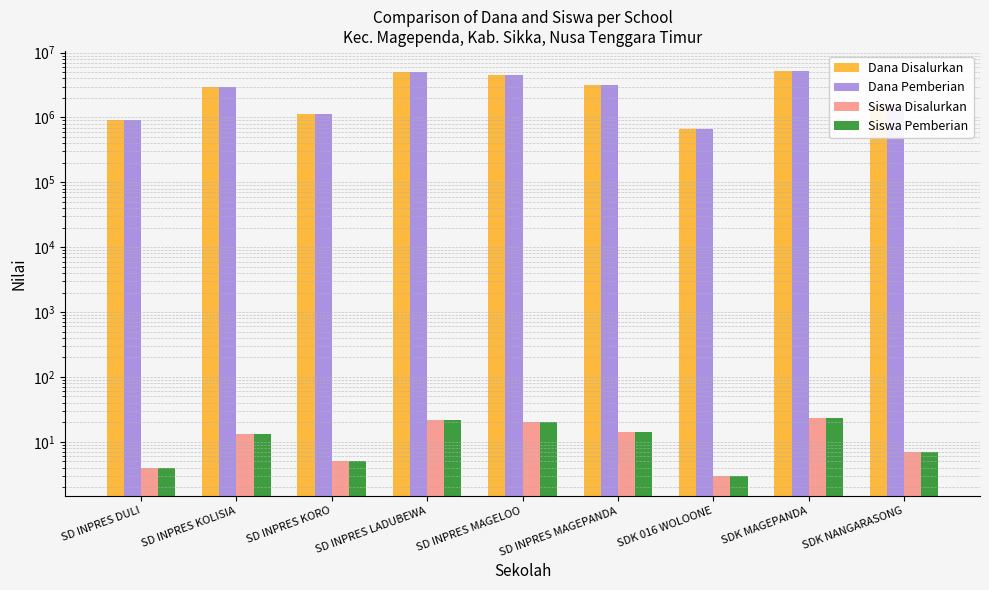

Rank the series by their maximum value, from highest to lowest.

Dana Disalurkan, Dana Pemberian, Siswa Disalurkan, Siswa Pemberian